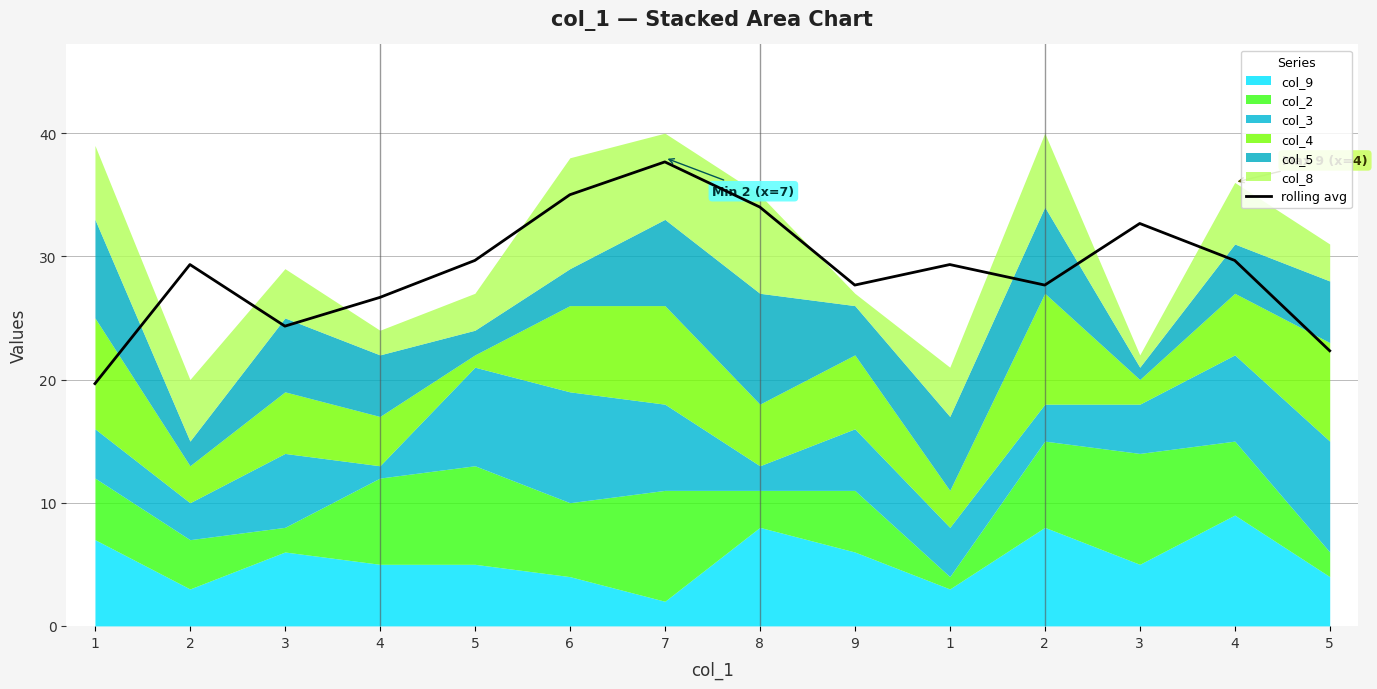

True or false: the data shows 29.3 at 1.

True